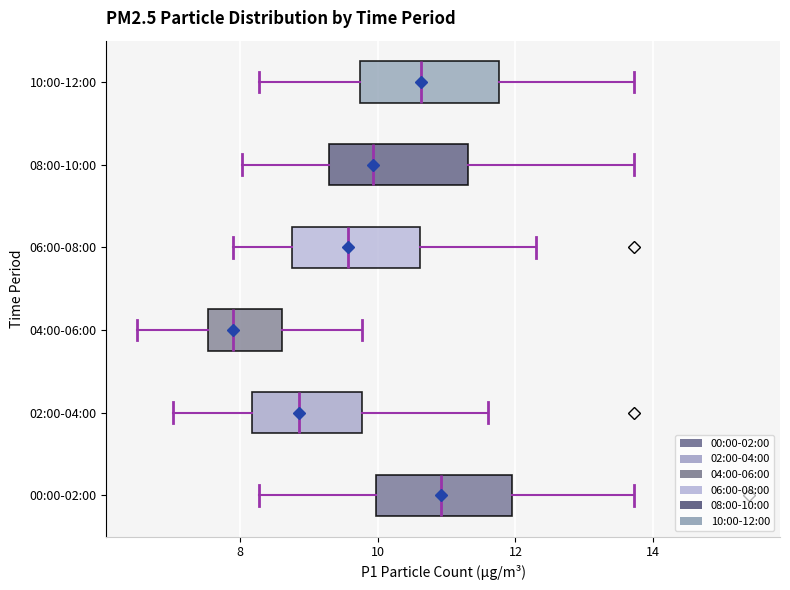

Reading bottom to top, read every box against the x-axis: the position of its median line, the range the box covers, and the ends of its whiskers. The values are not printed on the chart, so give them approximately, as read against the axis.

00:00-02:00: median 11.0, box 10.0 to 12.0, whiskers 8.2 to 13.8
02:00-04:00: median 8.8, box 8.2 to 9.8, whiskers 7.0 to 11.6
04:00-06:00: median 8.0, box 7.6 to 8.6, whiskers 6.6 to 9.8
06:00-08:00: median 9.6, box 8.8 to 10.6, whiskers 8.0 to 12.4
08:00-10:00: median 10.0, box 9.2 to 11.4, whiskers 8.0 to 13.8
10:00-12:00: median 10.6, box 9.8 to 11.8, whiskers 8.2 to 13.8